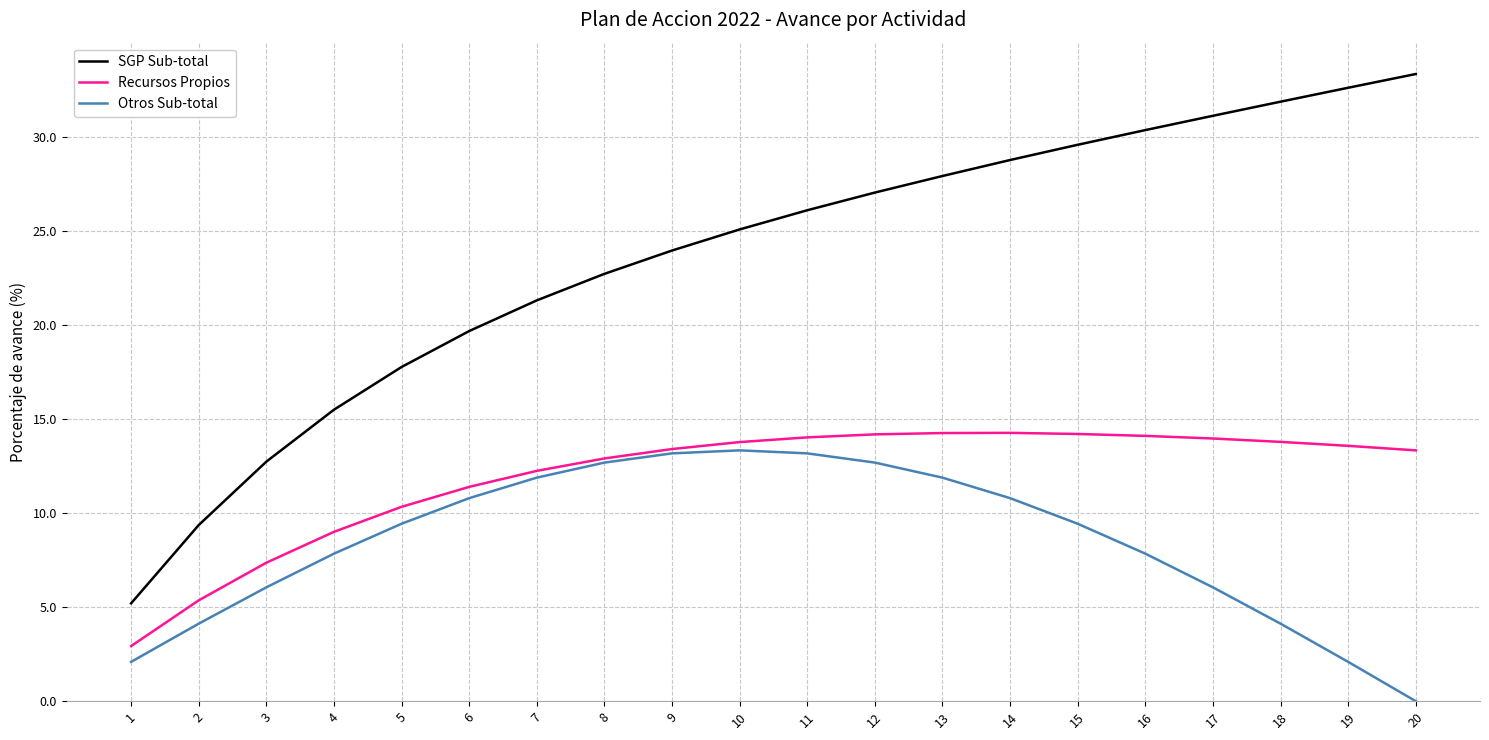

Is the value of Otros Sub-total at 8 greater than the value of Recursos Propios at 18?

No